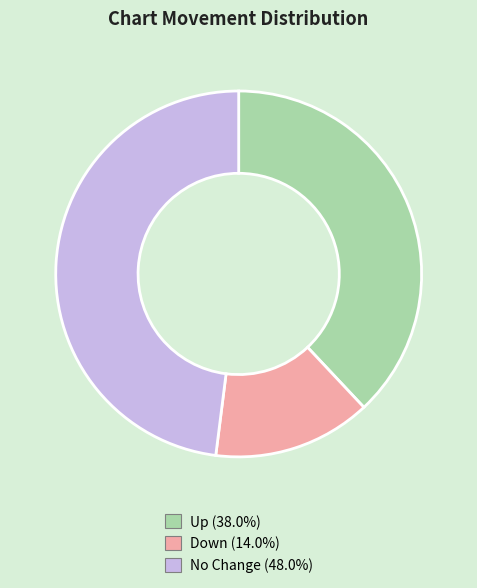

Count the number of slices in the pie.

3